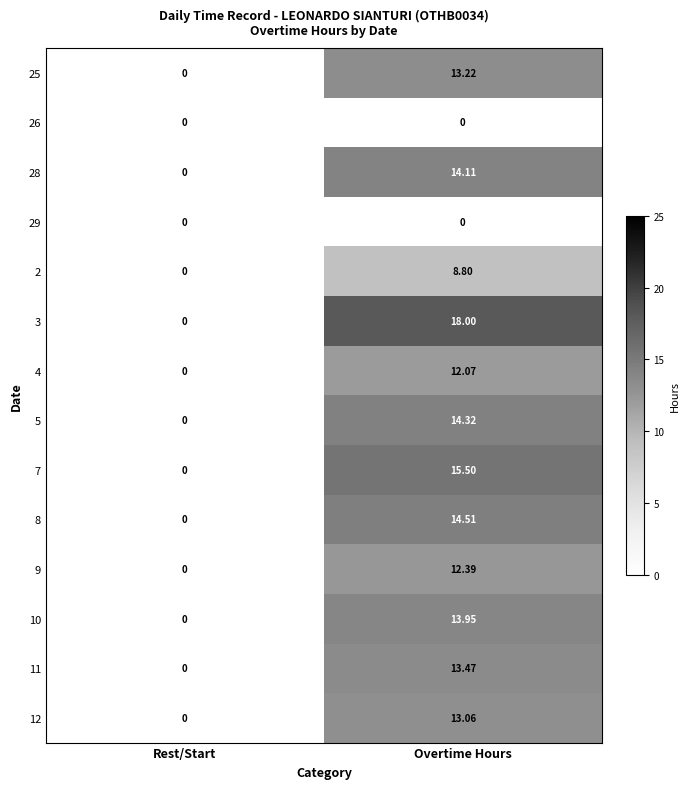

At which label does 11 reach its minimum?

Rest/Start